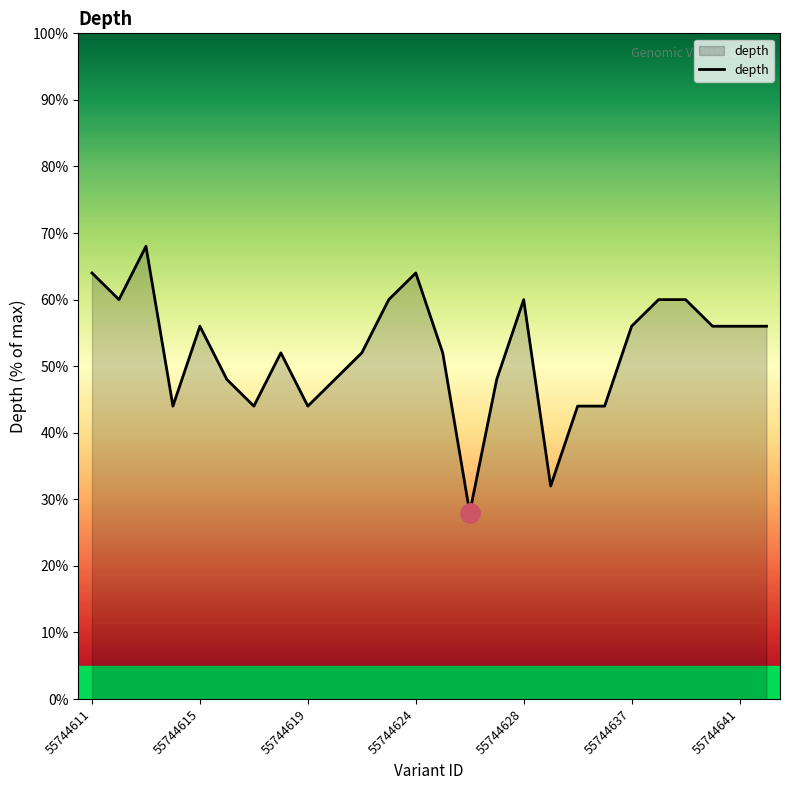

How many values exceed 56?

13